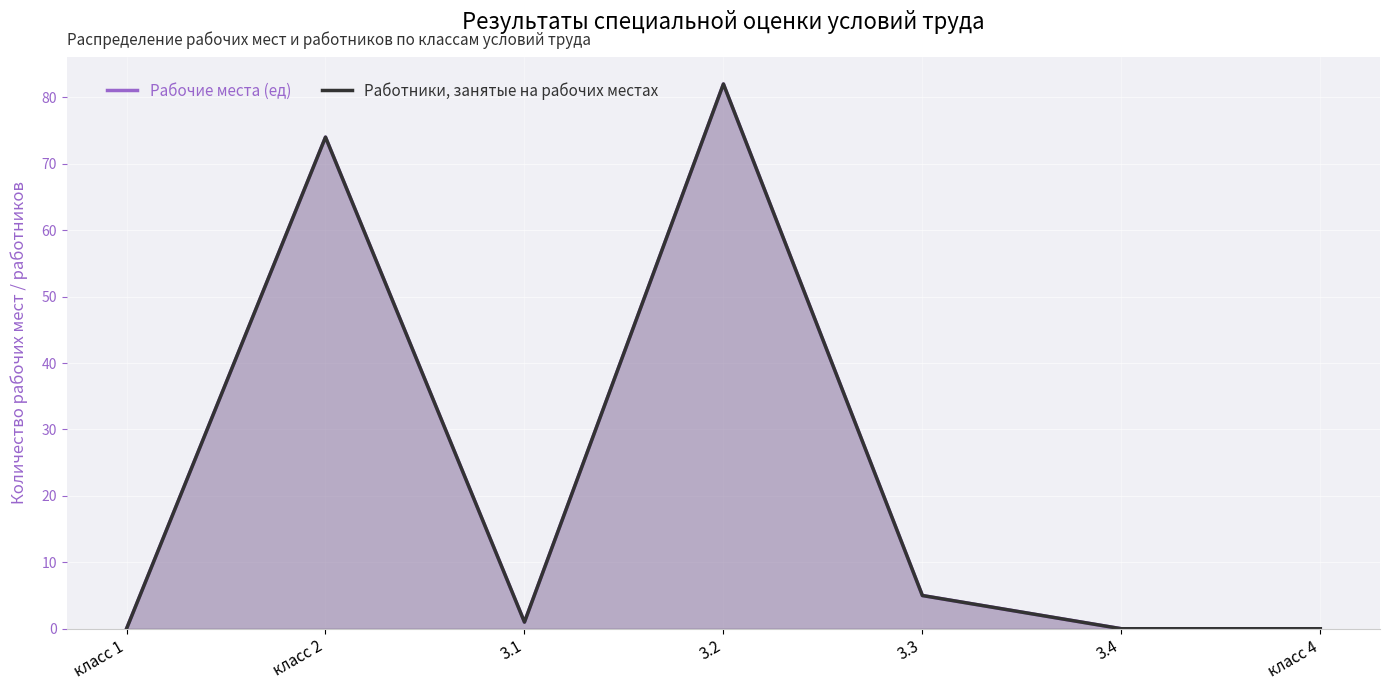

Rank the categories by Работники, занятые на рабочих местах value from highest to lowest.

3.2, класс 2, 3.3, 3.1, класс 1, 3.4, класс 4